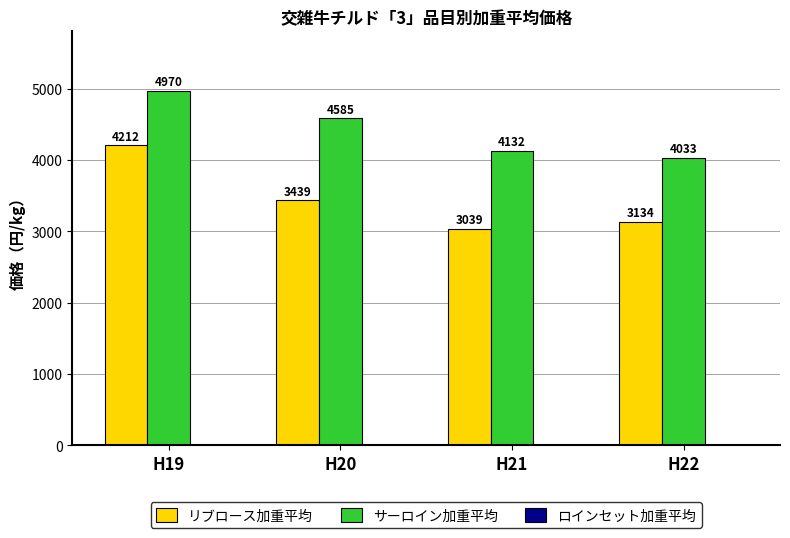

What is the difference between the highest and lowest values at H19?

758